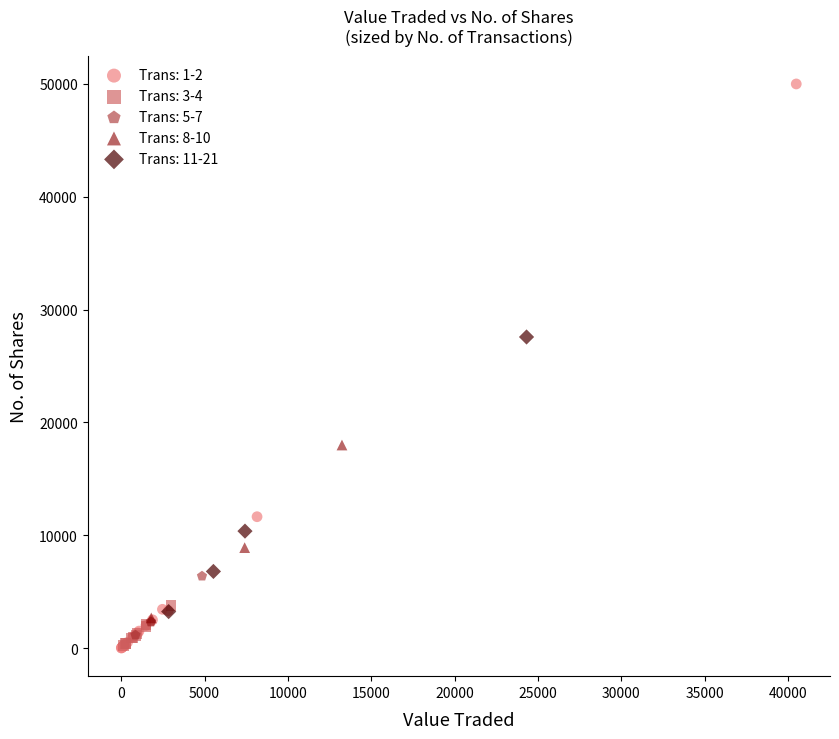

Which series contains the highest Y value?

Trans: 1-2